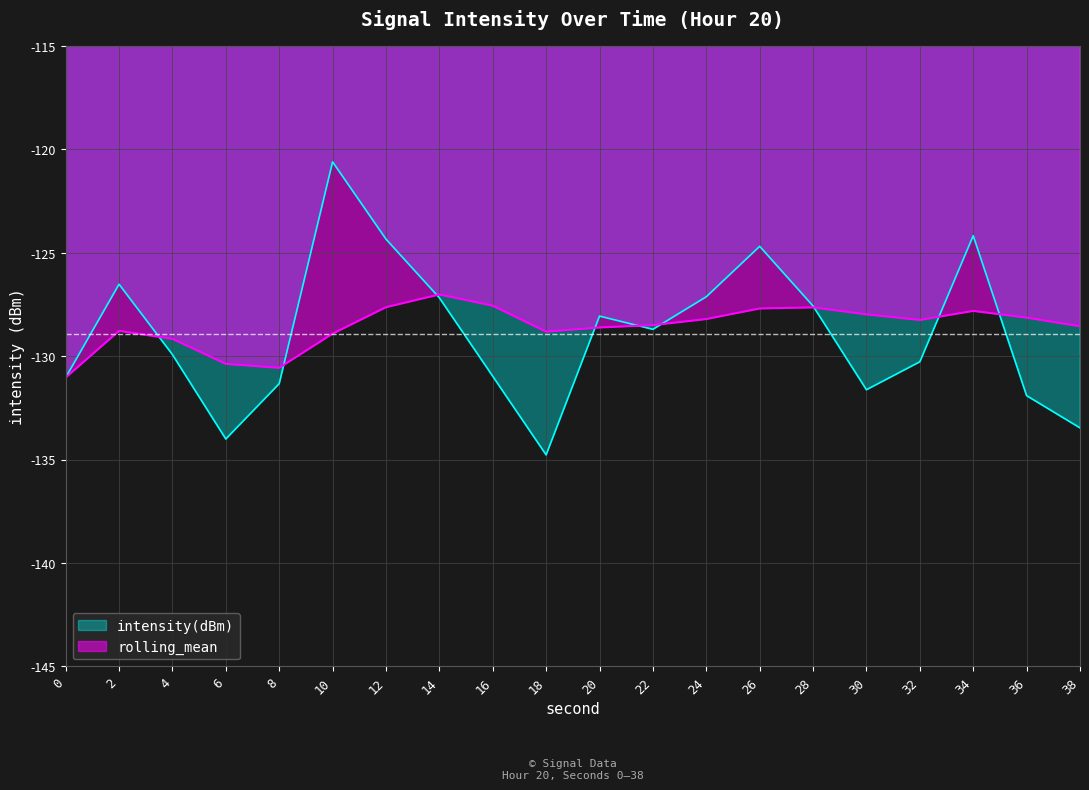

List the series in order of their peak value, lowest first.

rolling_mean, intensity(dBm)